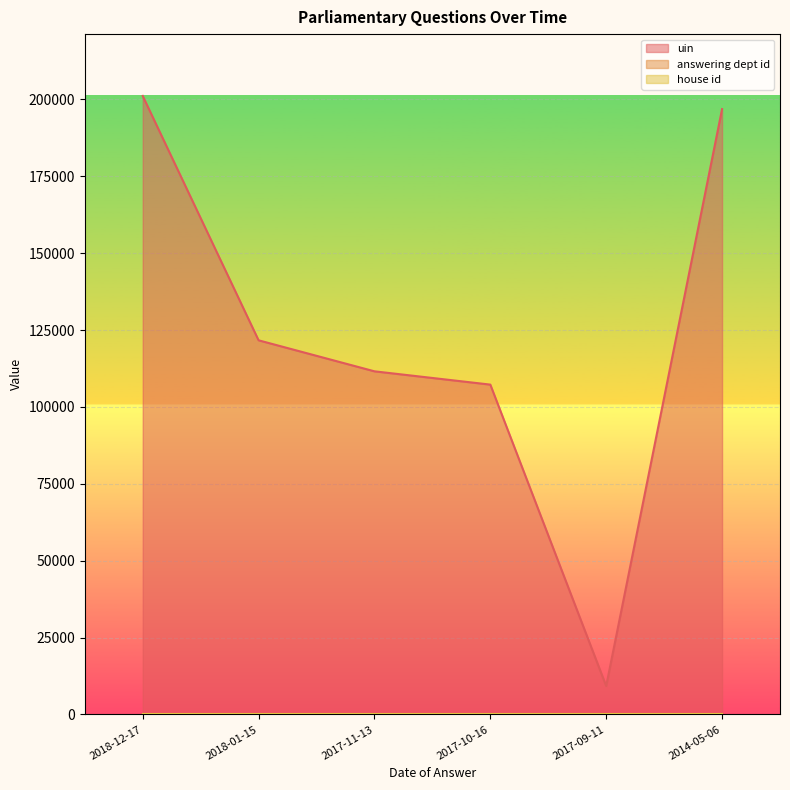

What is the value of the answering dept id point at the 6th from the left?

60